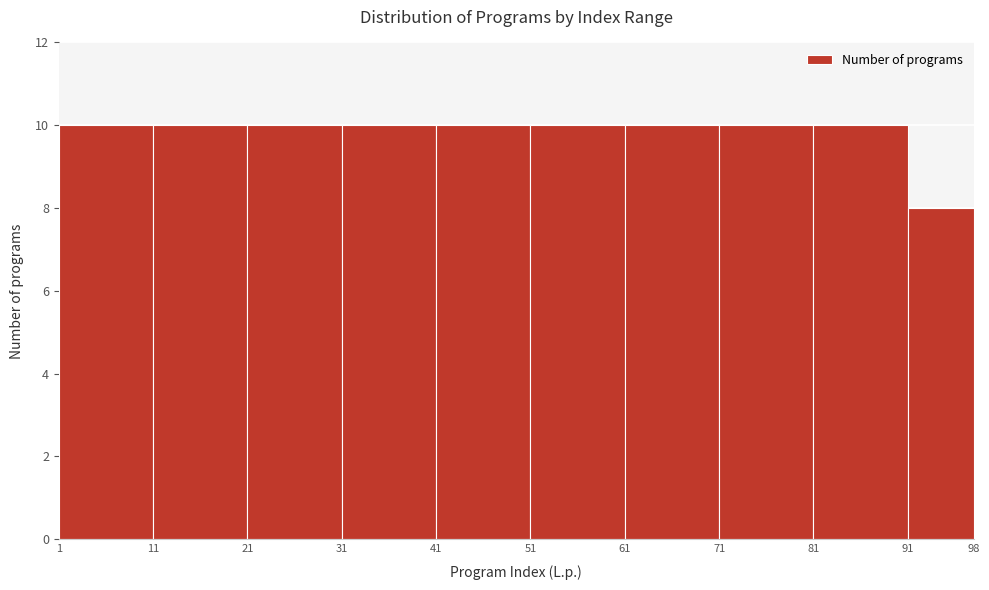

What is the height of the bar covering 31 to 41 on the x-axis? The values are not printed on the chart, so give them approximately, as read against the axis.

10